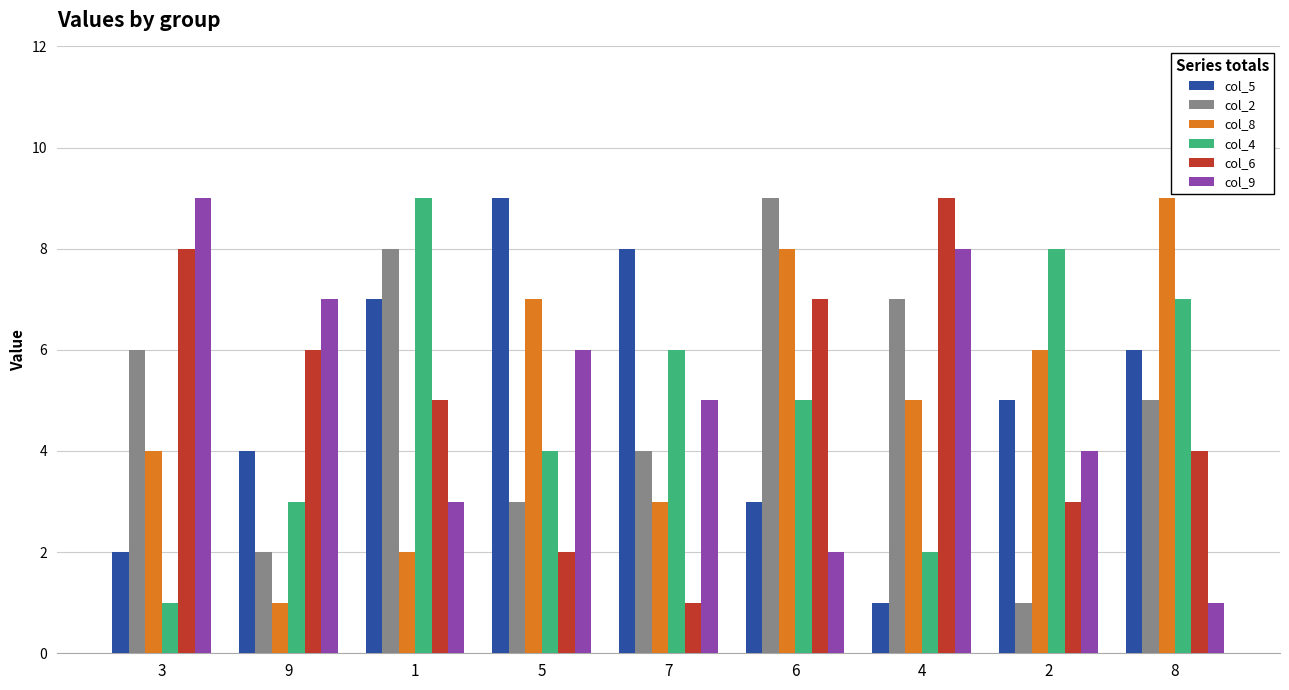

What is the label of the 4th bar from the left?

5